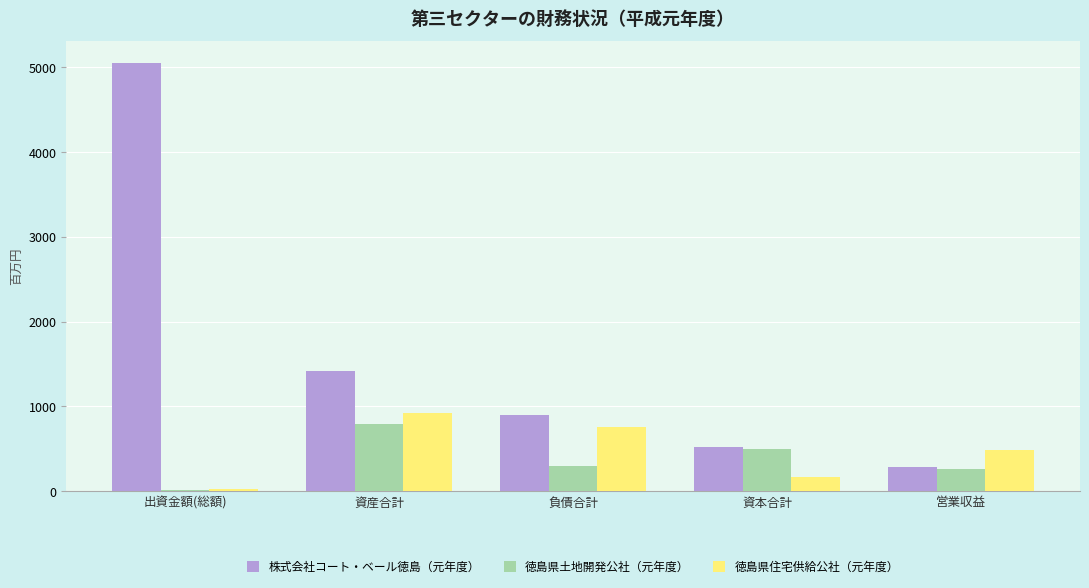

Is the value of 株式会社コート・ベール徳島（元年度） at 負債合計 greater than the value of 徳島県住宅供給公社（元年度） at 負債合計?

Yes